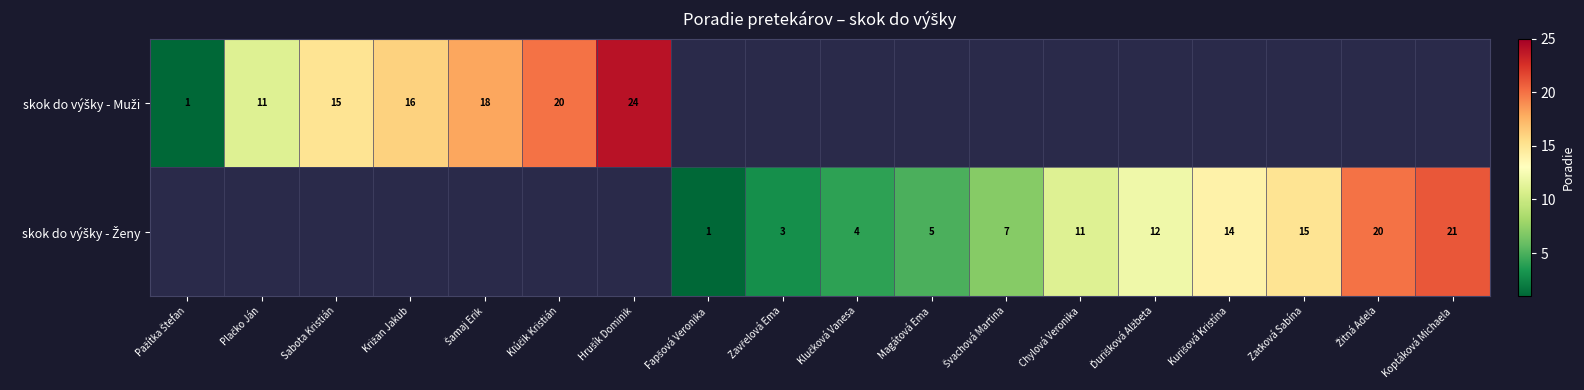

What is the difference between the maximum and minimum values in the skok do výšky - Muži series?

23.0